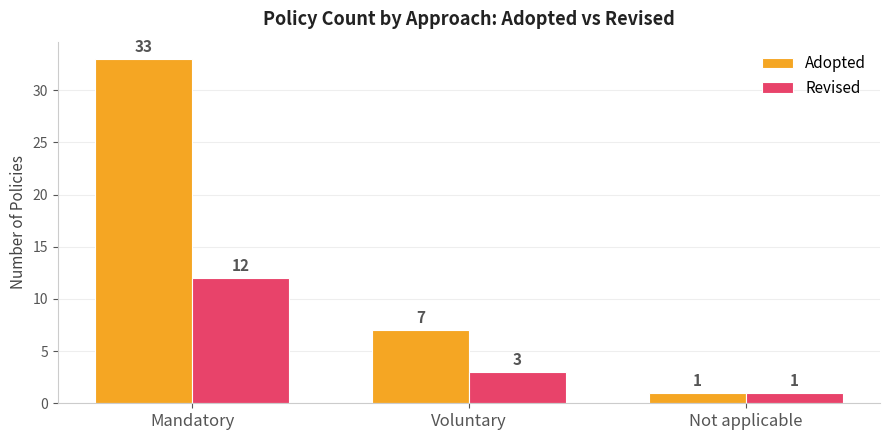

Is the value of Revised at Mandatory greater than the value of Adopted at Voluntary?

Yes